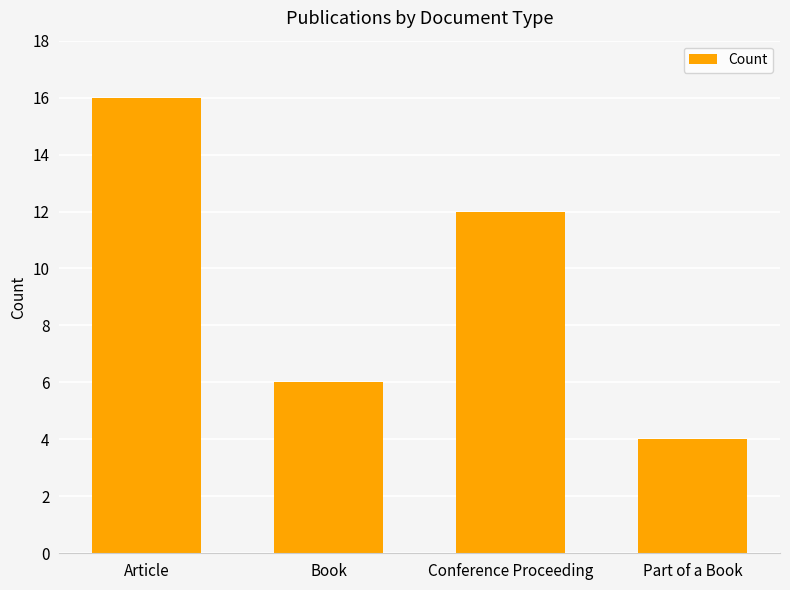

What is the sum of the values at Part of a Book and Conference Proceeding?

16